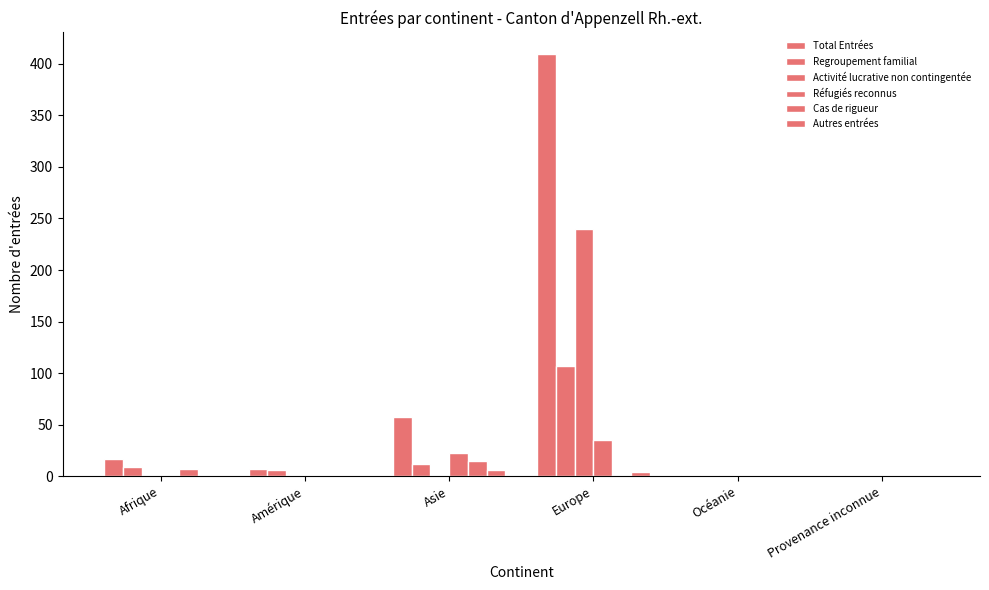

What is the approximate value of Réfugiés reconnus at Europe, to the nearest 5?

35